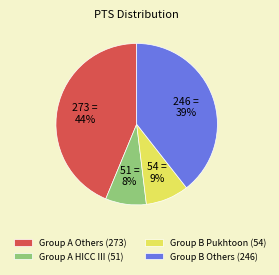

Count the number of slices in the pie.

4